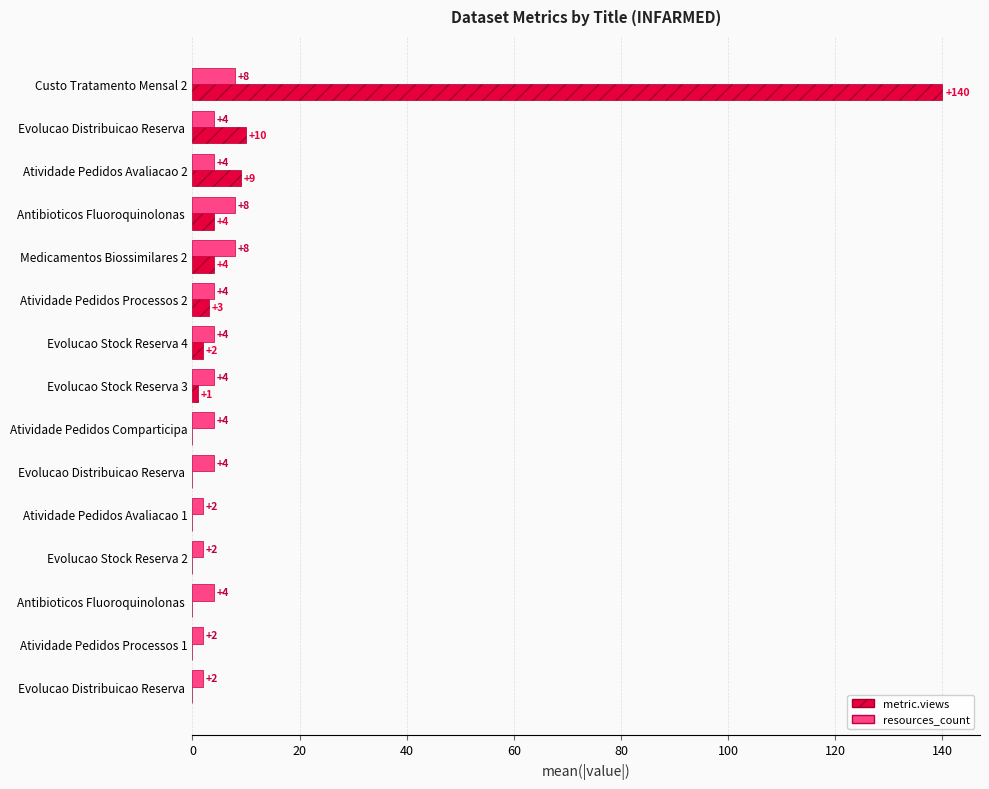

What are all the series names shown in the legend?

metric.views, resources_count